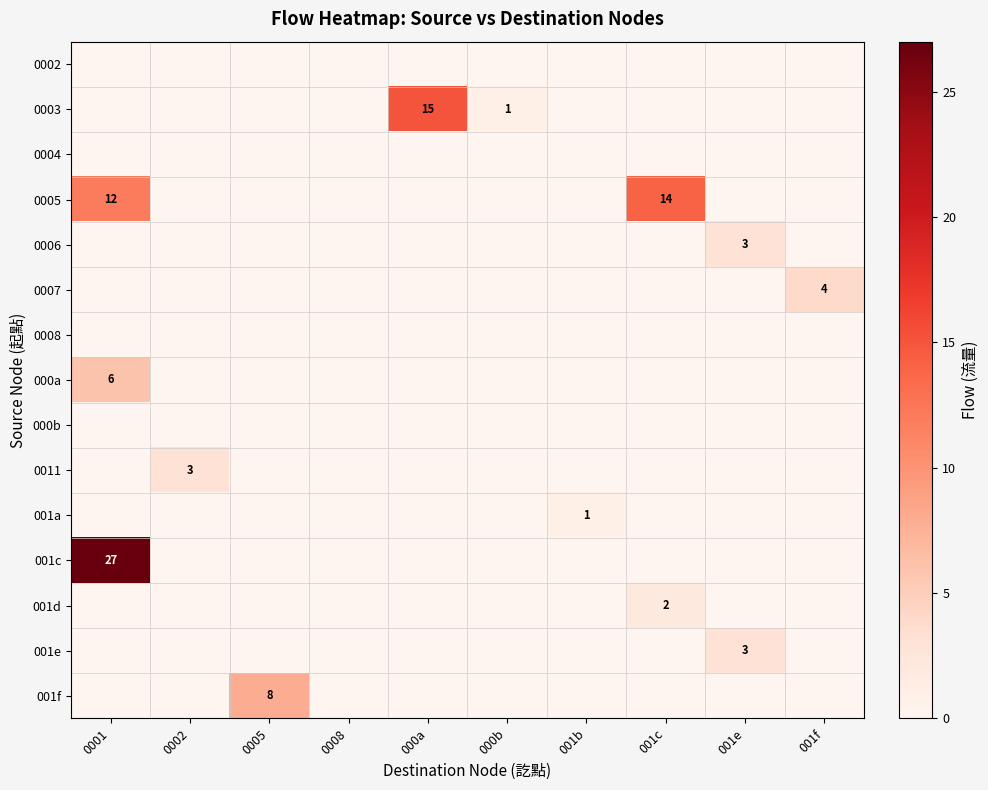

What is the maximum value for 0011?

3